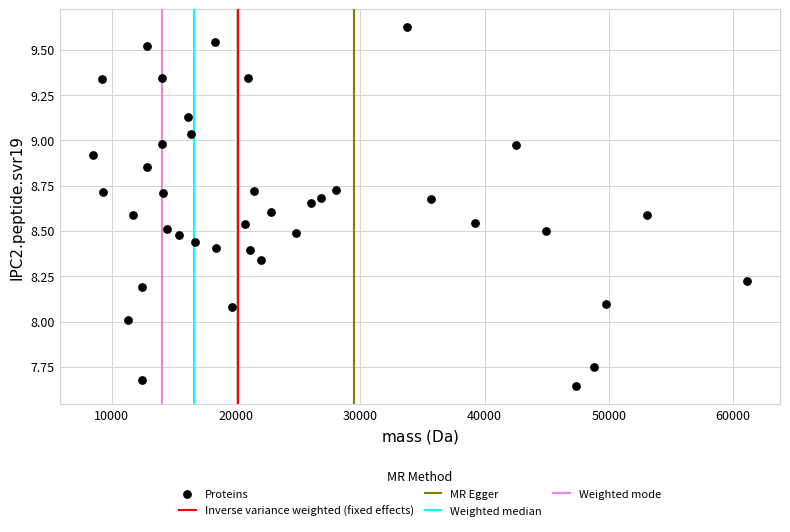

What is the range of X values (max minus min)?

52686.3